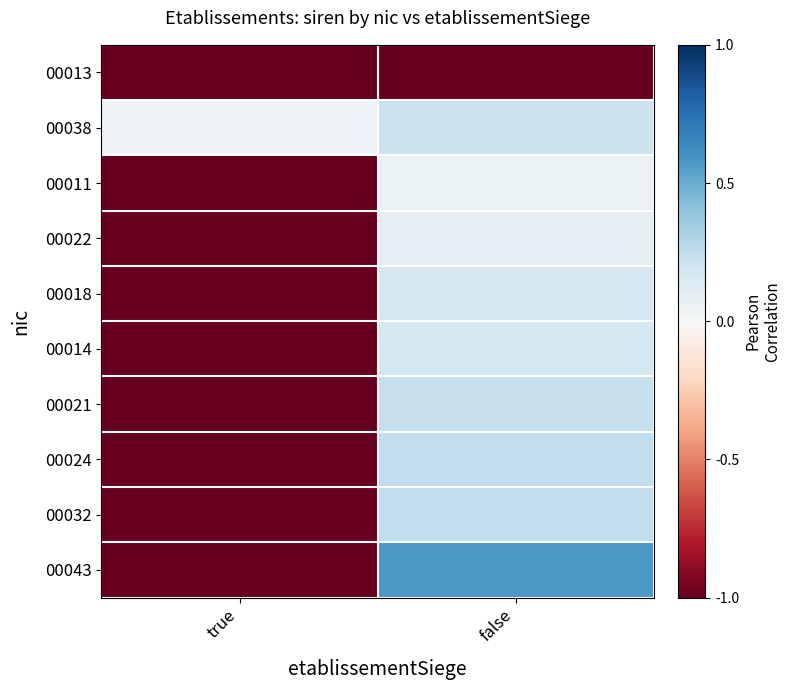

Between true and false, which is larger?

true